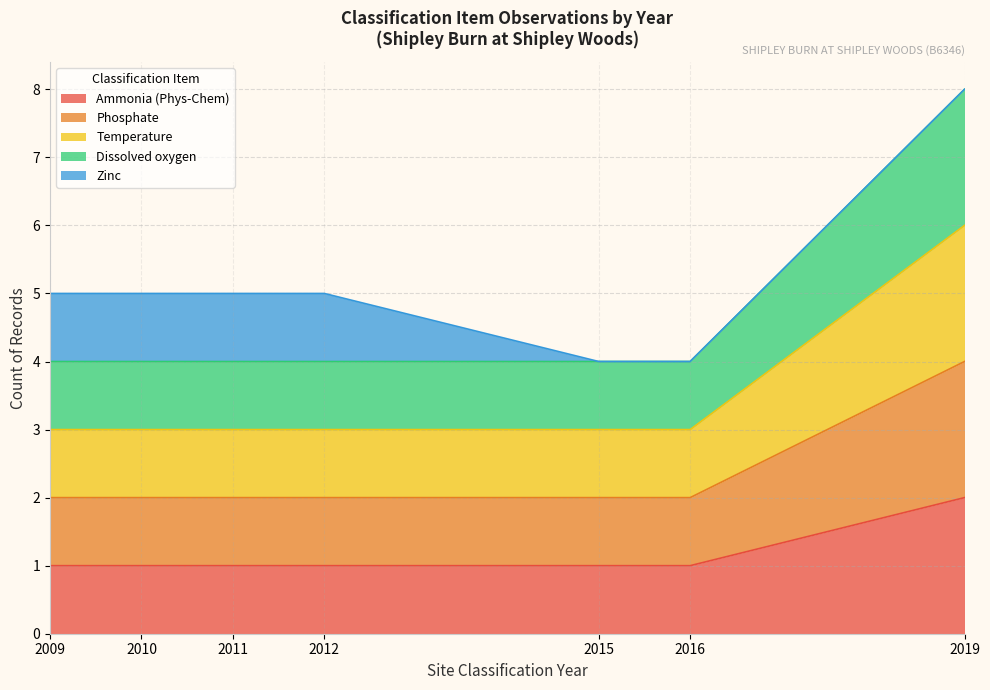

Count the number of data series in this chart.

5